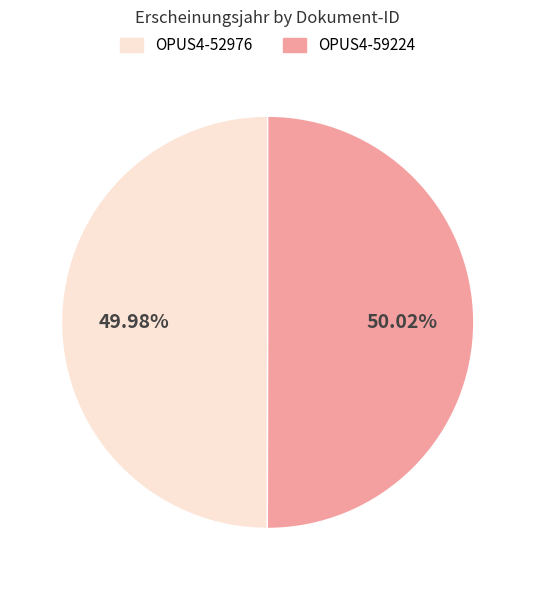

Is it true that OPUS4-52976 is 50% of the pie?

True